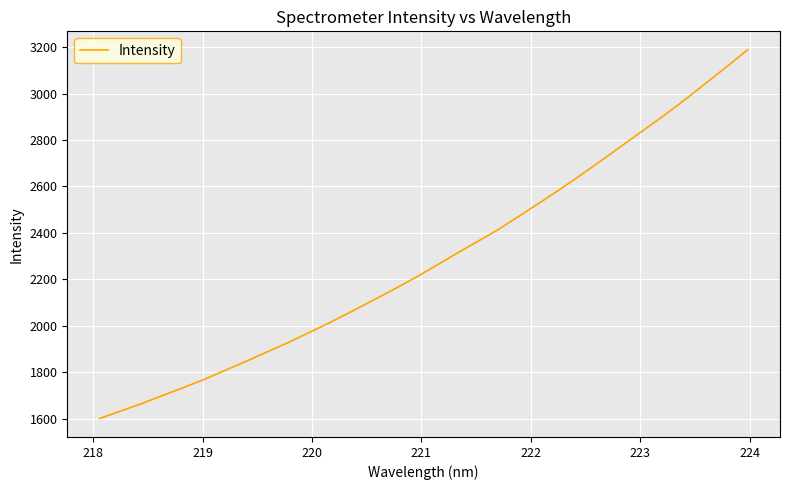

What is the difference between the maximum and minimum values?

1588.5